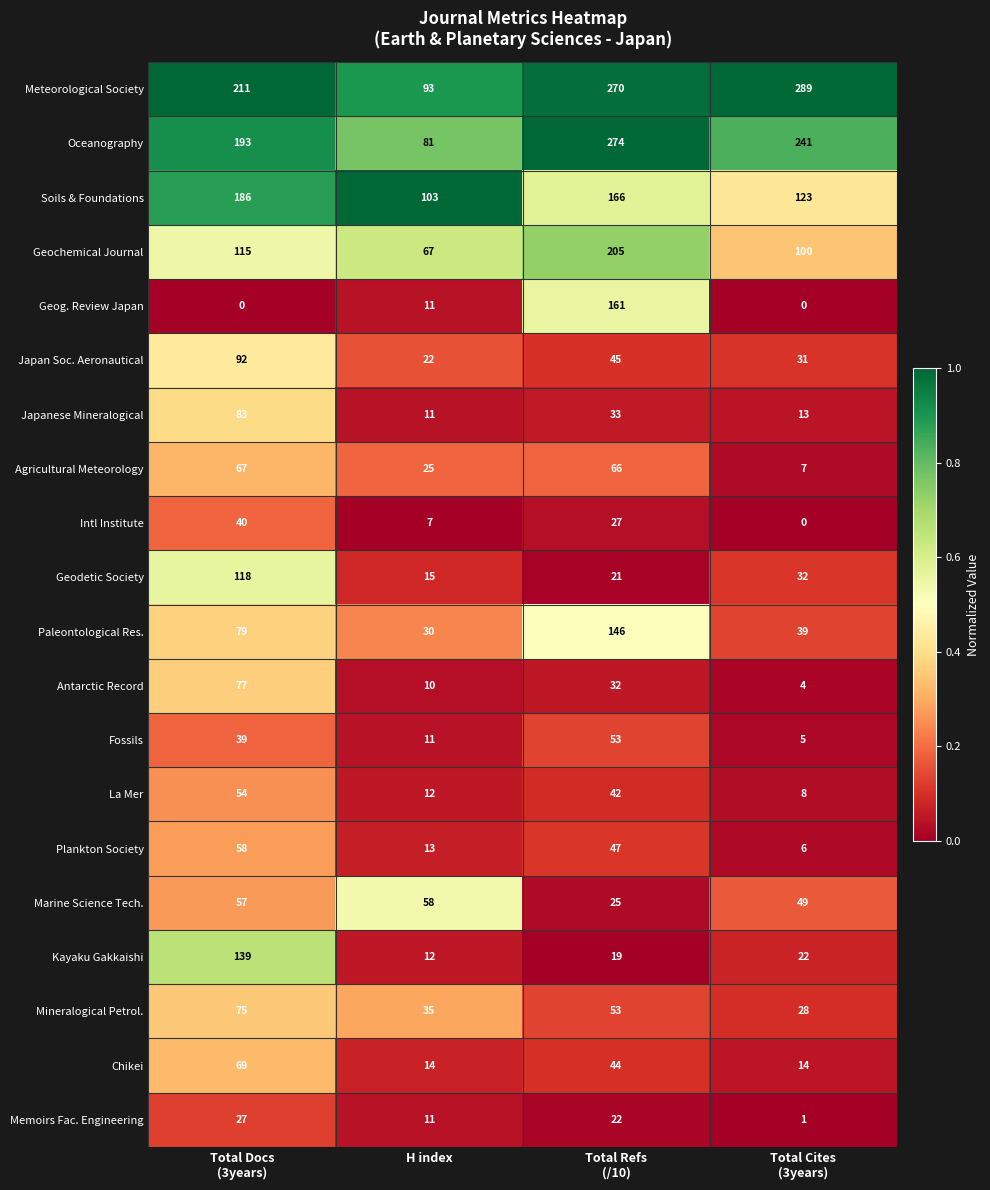

What is the maximum value shown in the chart?

289